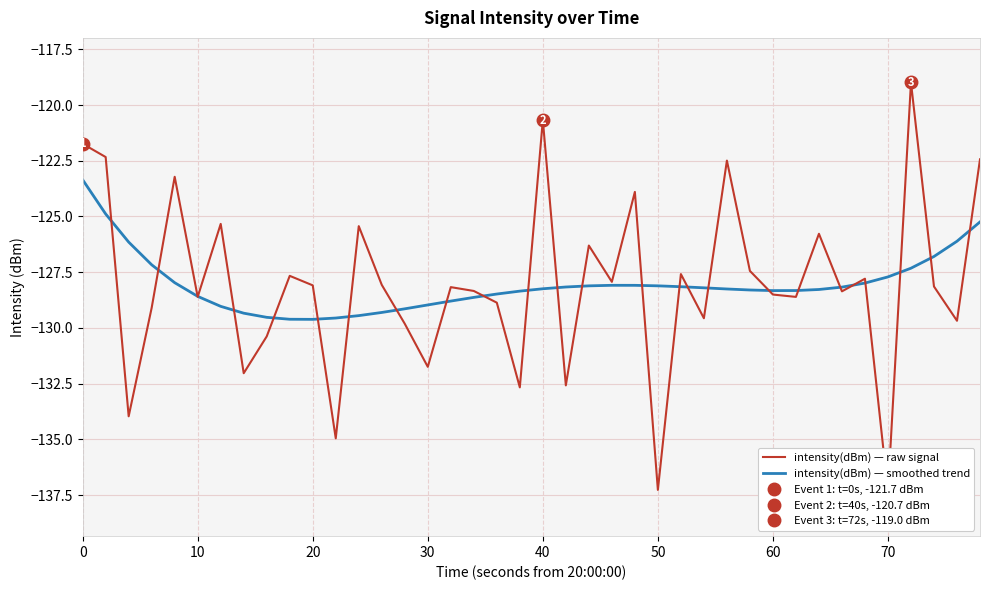

True or false: intensity(dBm) — smoothed trend has a value of -129.0 at 30.

True